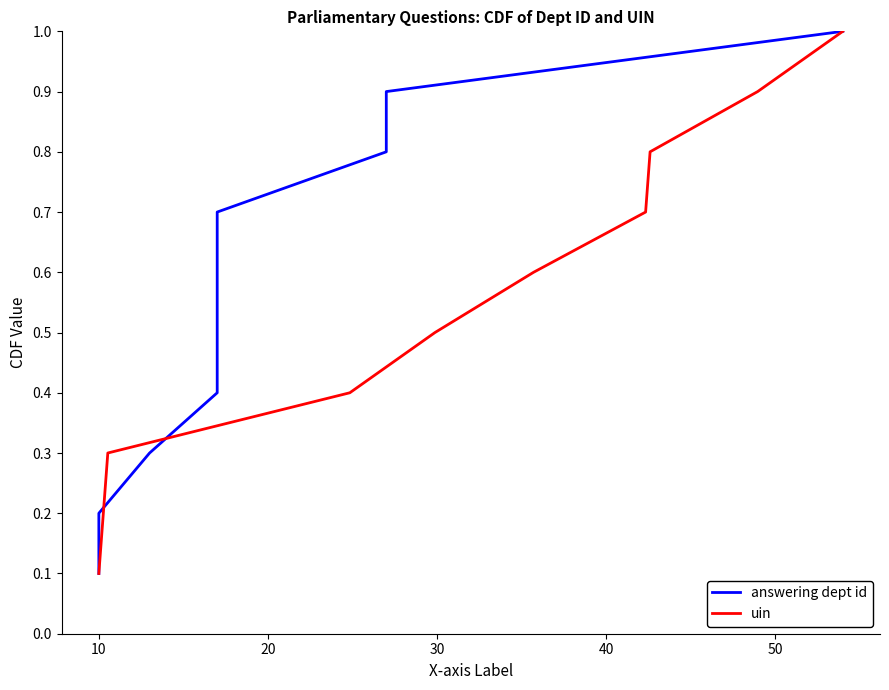

Does the chart display data point markers on the line(s)?

No